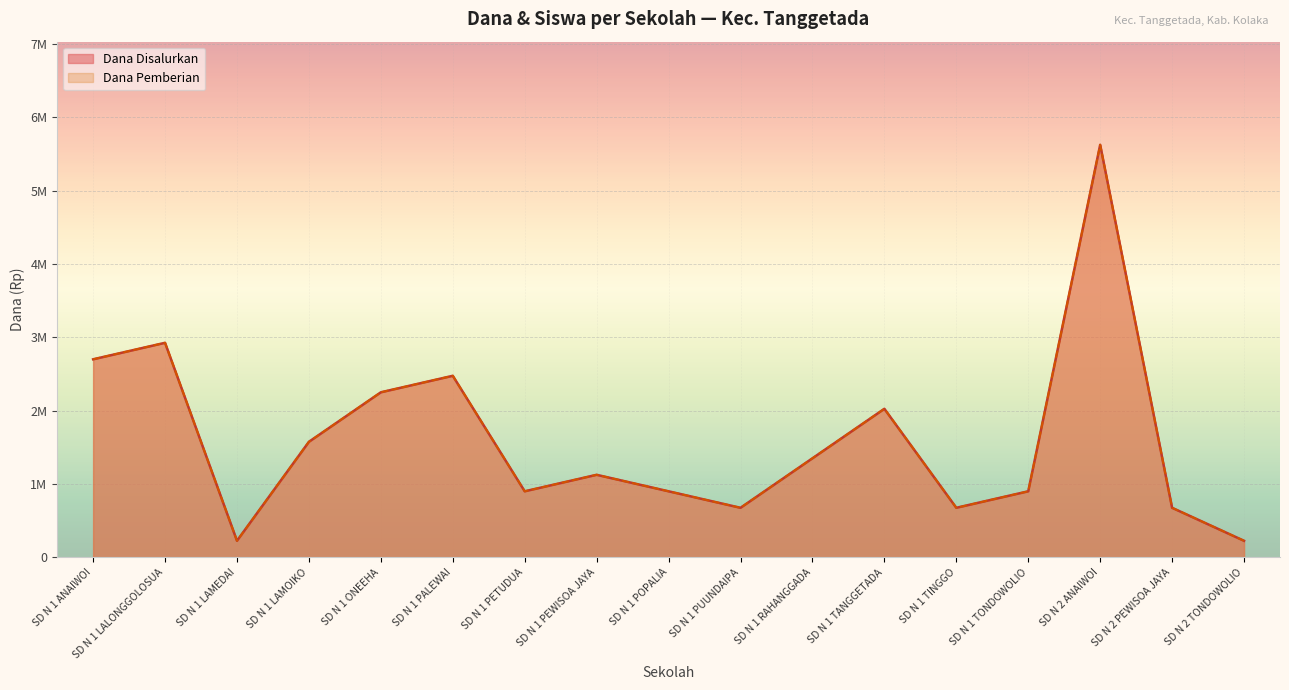

Which series changed the most between SD N 2 ANAIWOI and SD N 2 TONDOWOLIO?

Dana Disalurkan